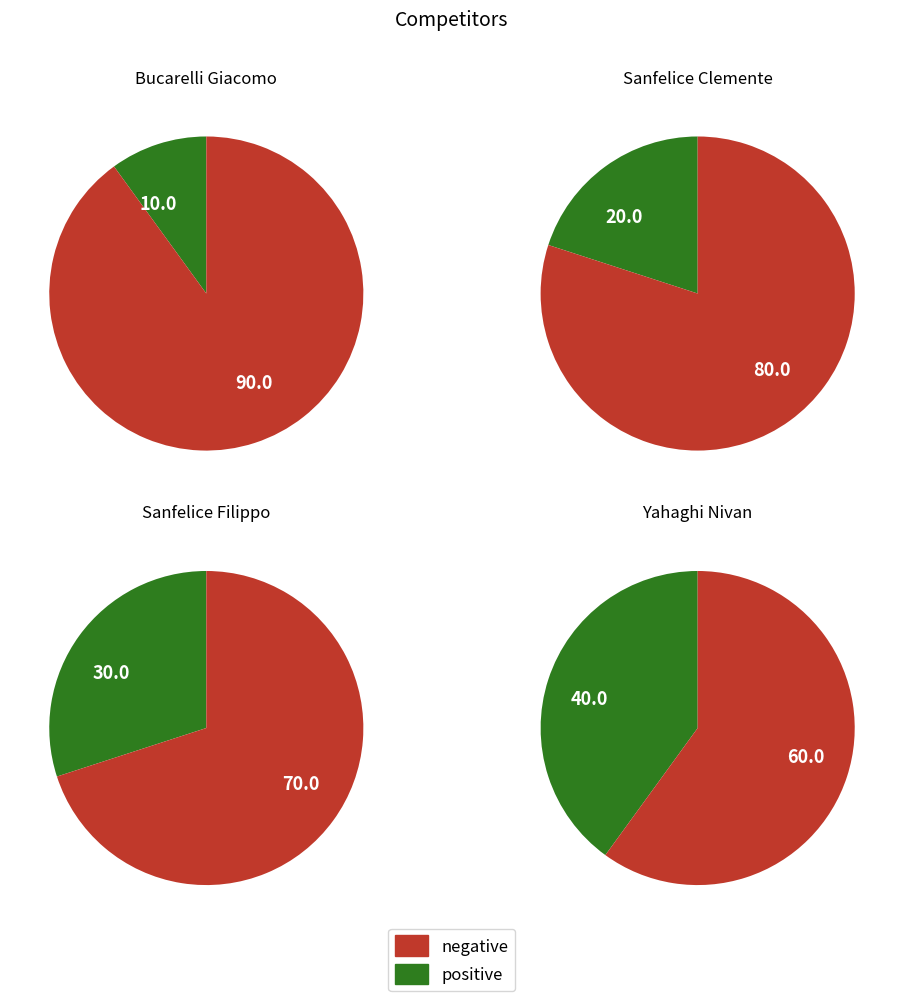

What percentage do Sanfelice Filippo and Yahaghi Nivan together represent?

70.0%